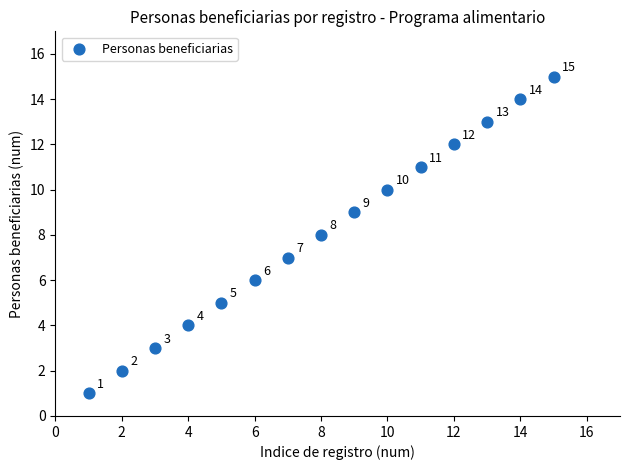

What is the range of Y values (max minus min)?

14